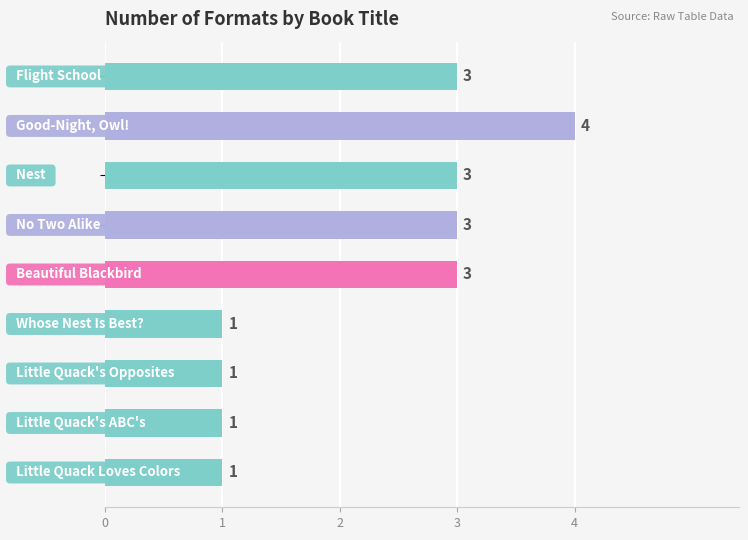

Count the number of data series in this chart.

1